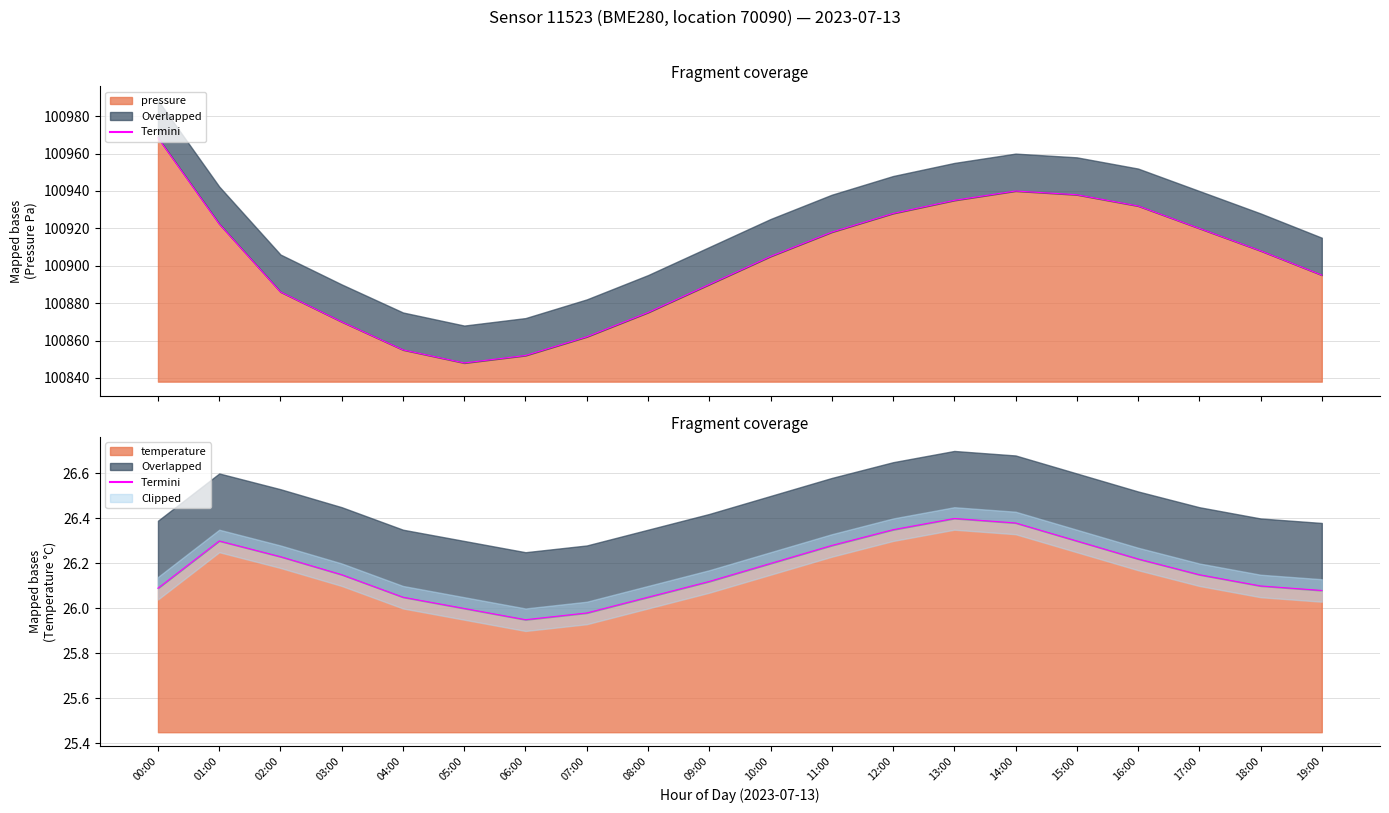

Rank the categories by value from highest to lowest.

13:00, 14:00, 12:00, 01:00, 15:00, 11:00, 02:00, 16:00, 10:00, 03:00, 17:00, 09:00, 18:00, 00:00, 19:00, 04:00, 08:00, 05:00, 07:00, 06:00